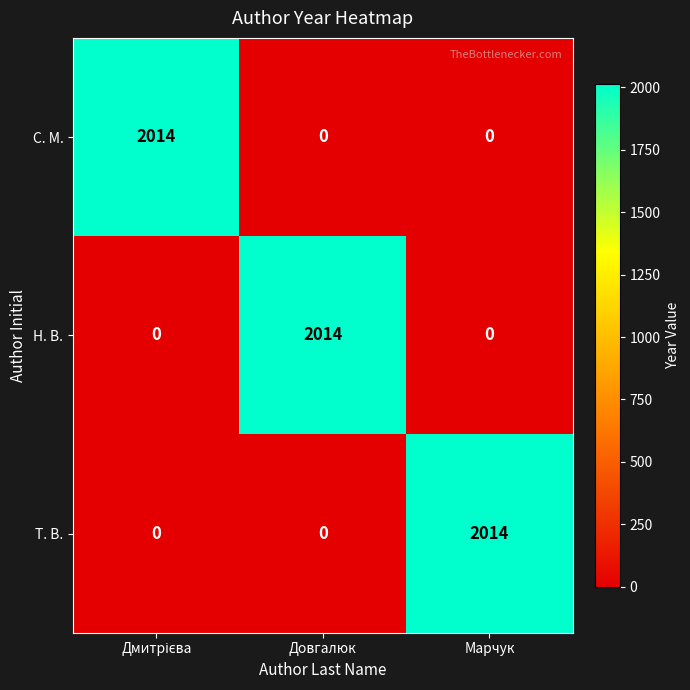

What is the difference between the highest and lowest values at Довгалюк?

2014